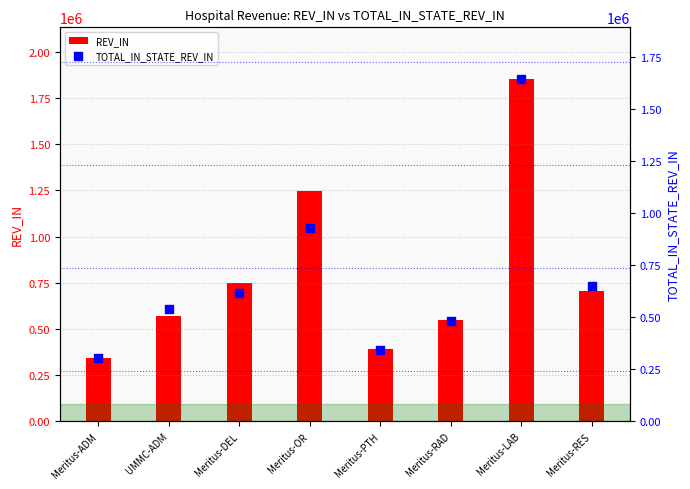

Which series has the largest total across all categories?

REV_IN